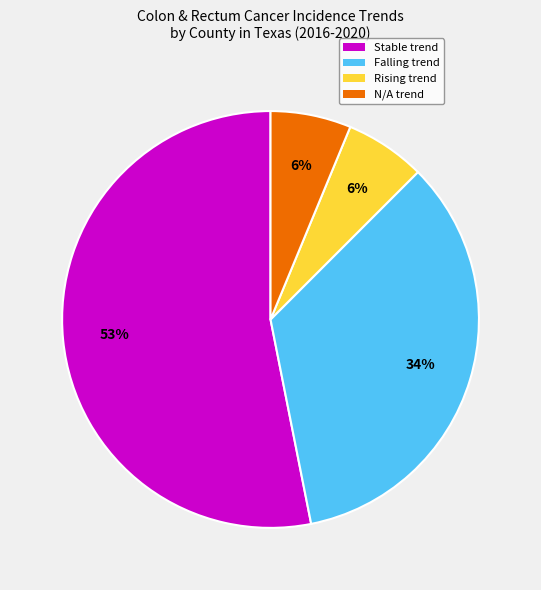

True or false: Falling trend accounts for 21% of the total.

False